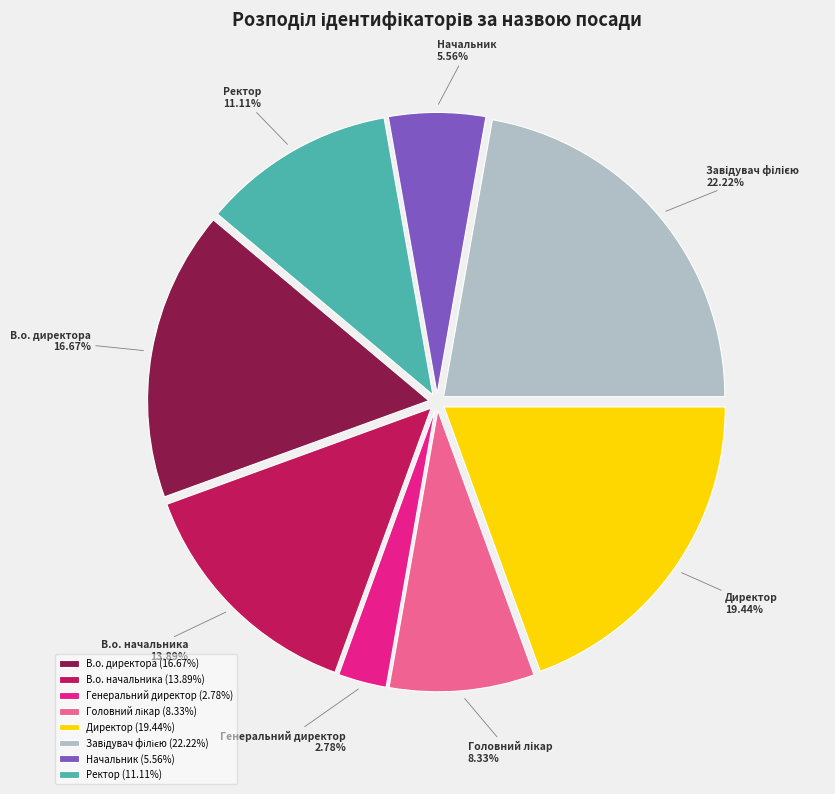

How many segments does this pie chart have?

8